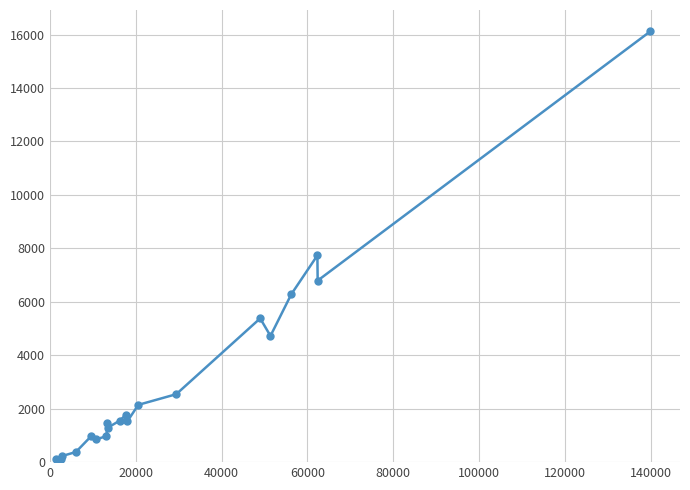

What is the difference between the maximum and second lowest values?

16006